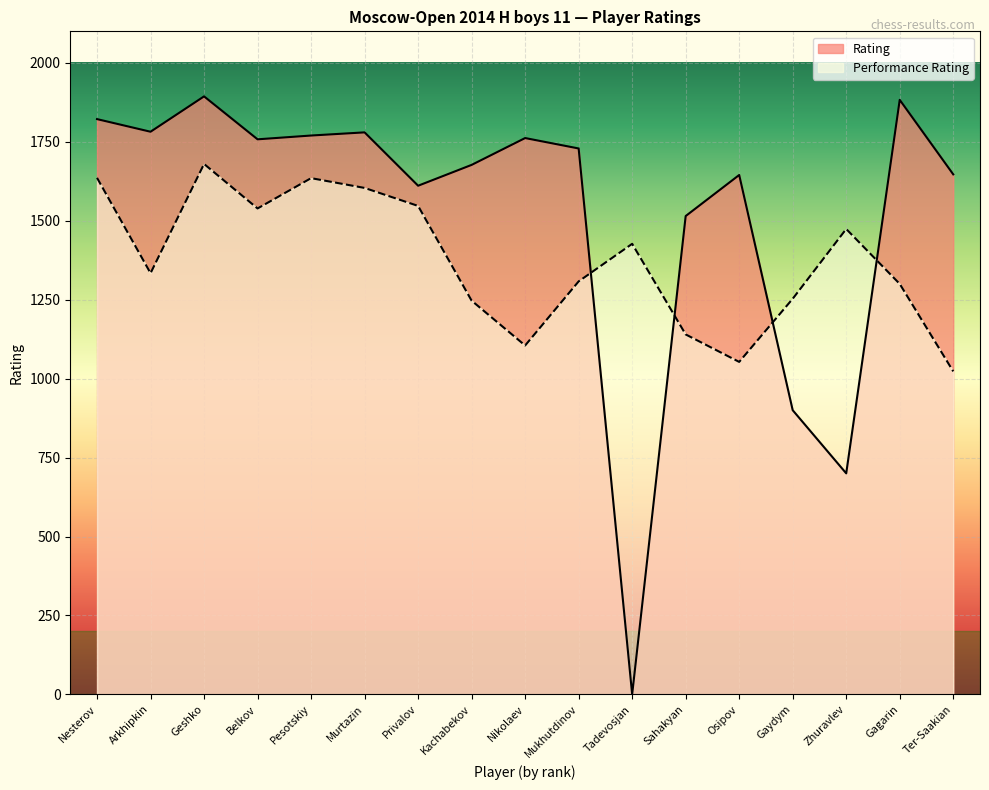

Between Gaydym and Mukhutdinov, which is larger?

Mukhutdinov